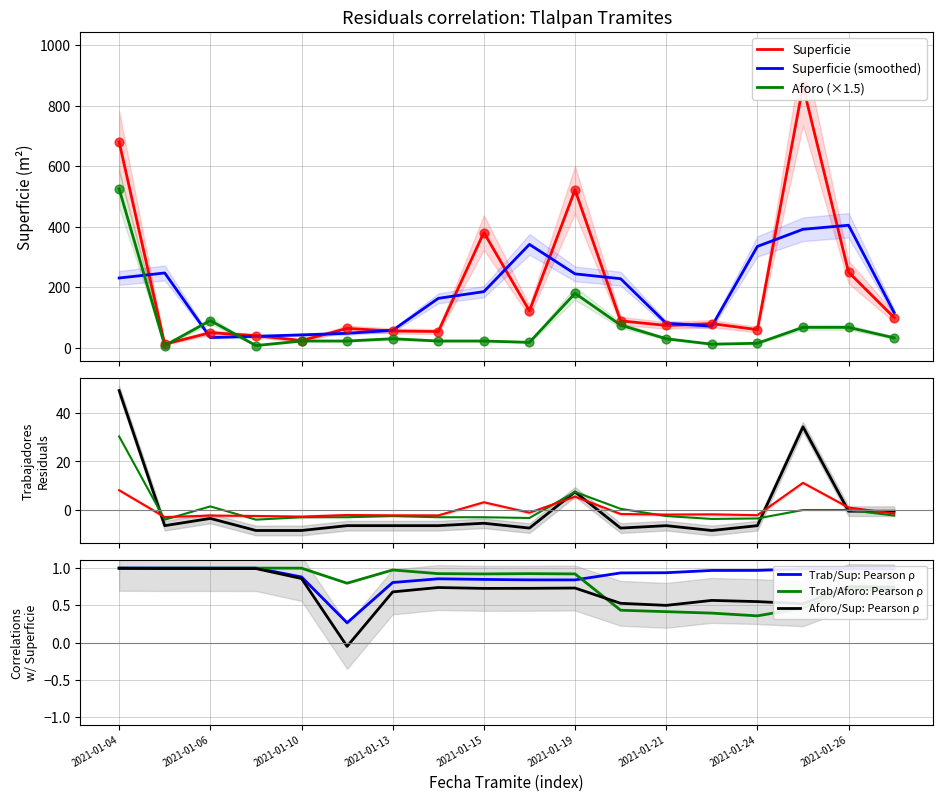

Which series has the widest spread of Y values?

Superficie